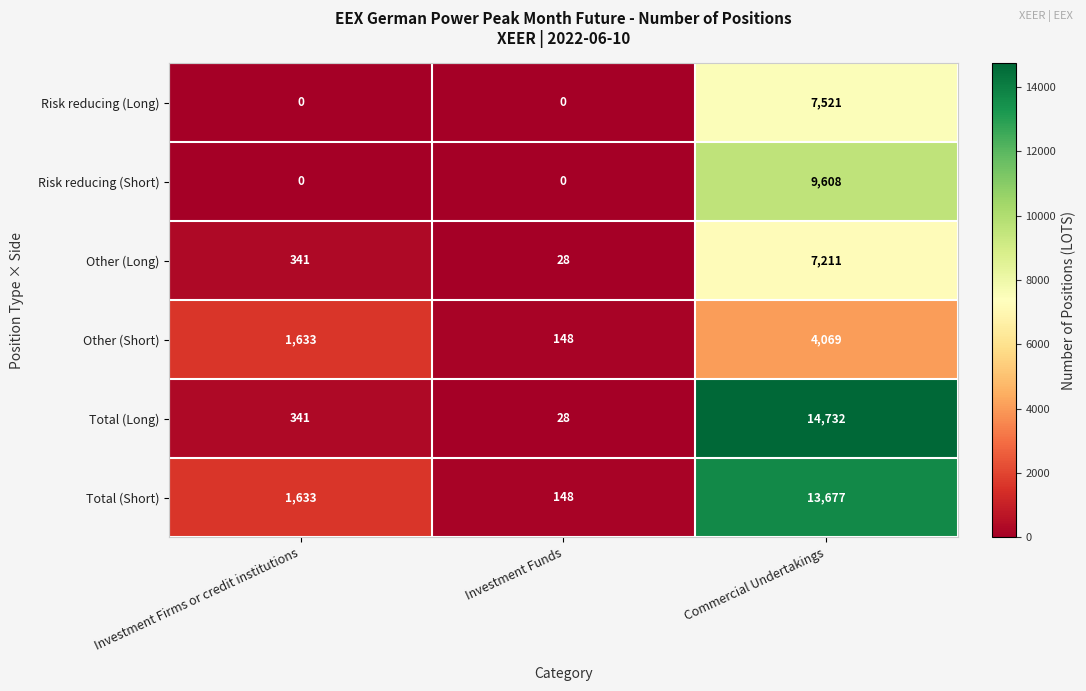

How many distinct data groups are displayed?

6